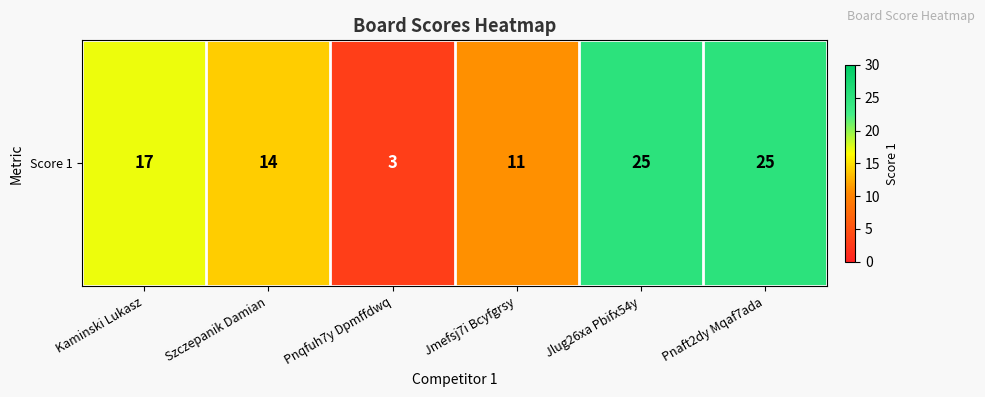

Between Jlug26xa Pbifx54y and Kaminski Lukasz, which is larger?

Jlug26xa Pbifx54y